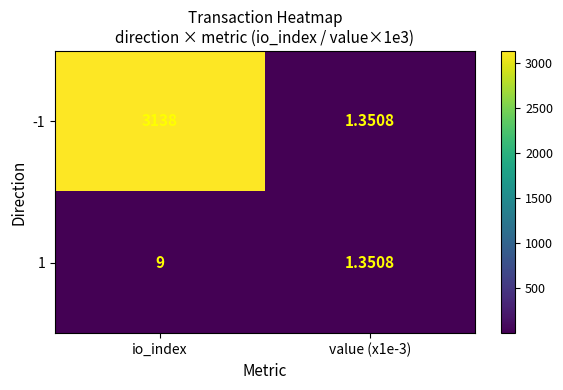

Which category has the highest value across all series?

io_index